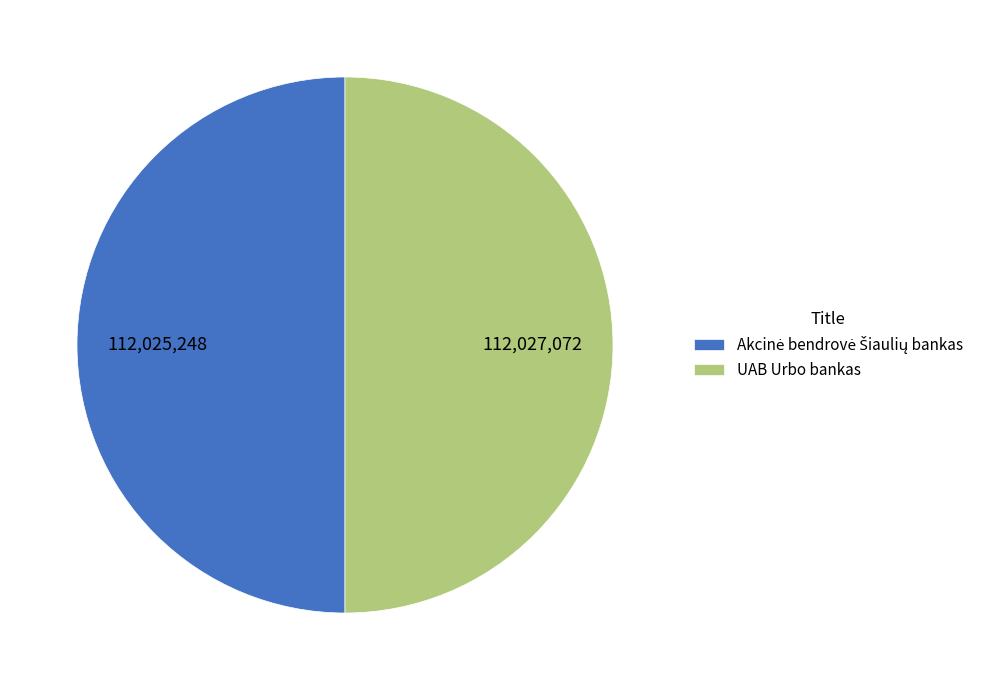

The UAB Urbo bankas slice represents 50% of the pie. True or false?

True